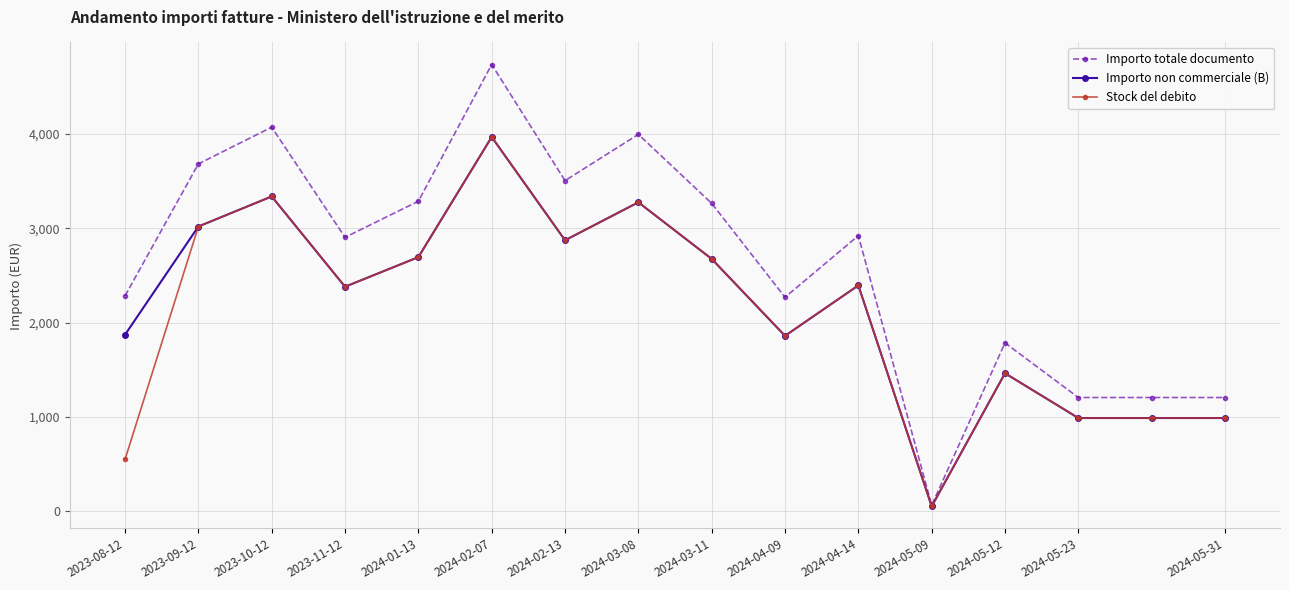

True or false: Importo non commerciale (B) has more than 2 interior local peaks.

True